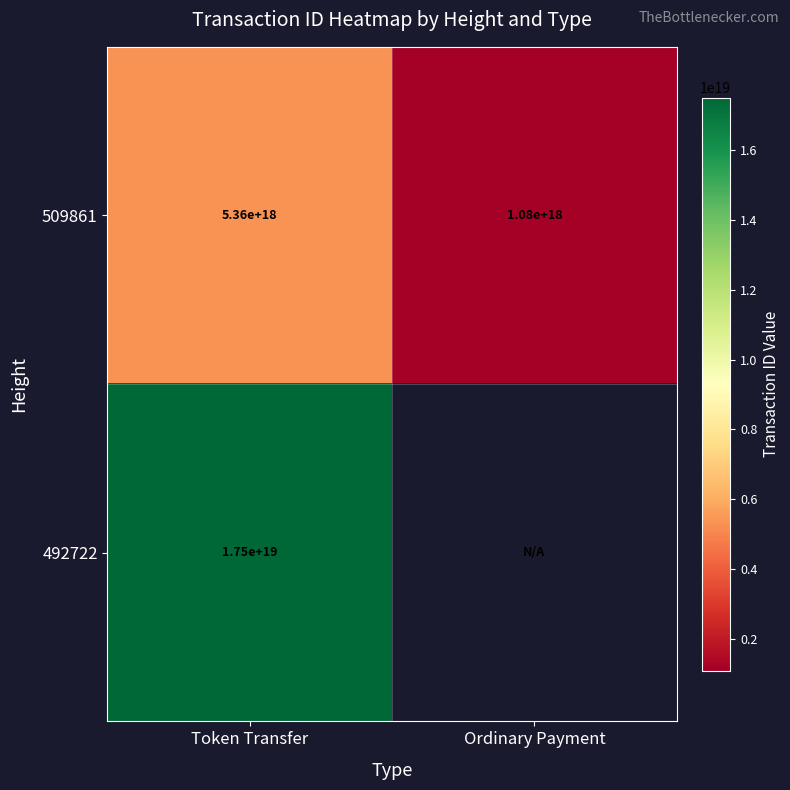

How many categories are shown in the chart?

2